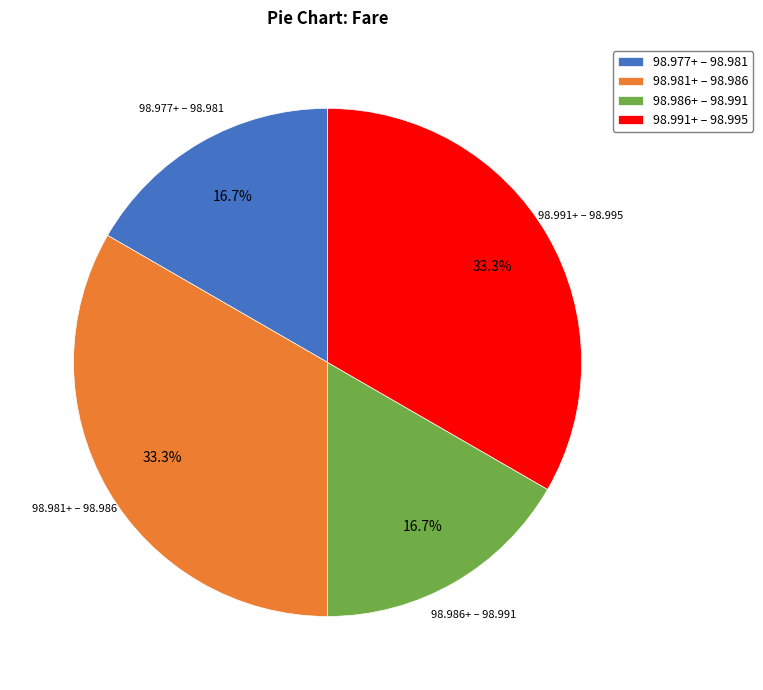

What portion of the pie excludes 98.991+ – 98.995?

66.7%